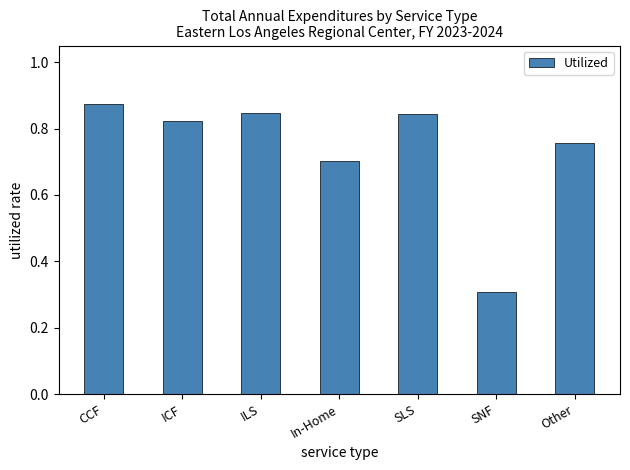

How many distinct data groups are displayed?

1